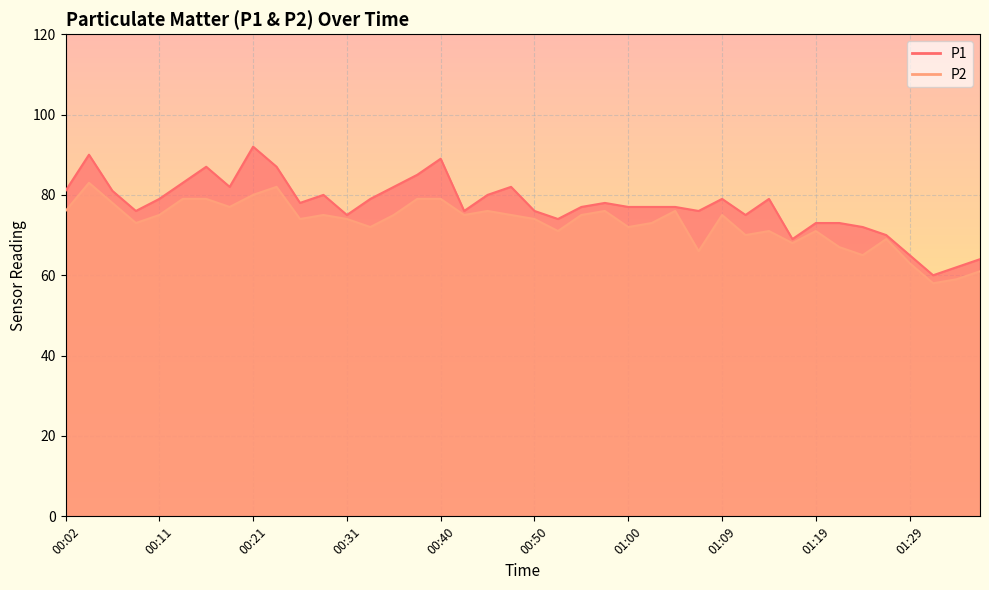

How many data points does each series have?

40